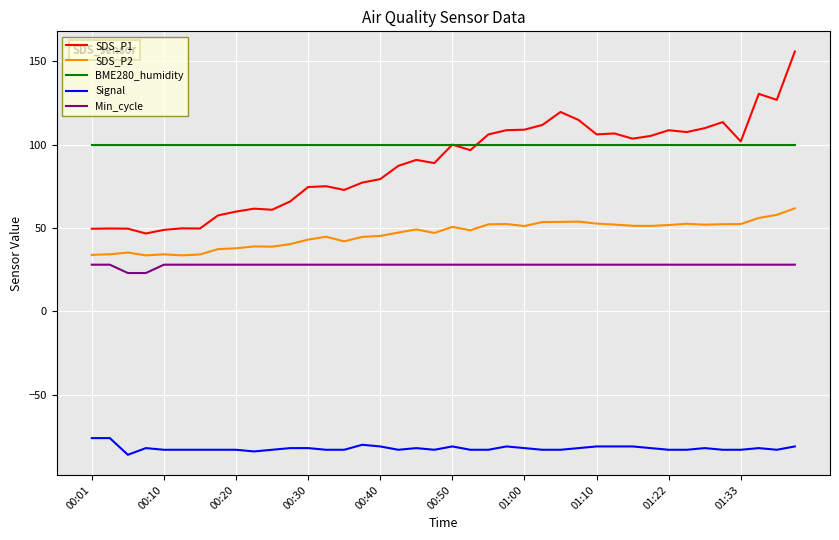

Which series has the largest total across all categories?

BME280_humidity